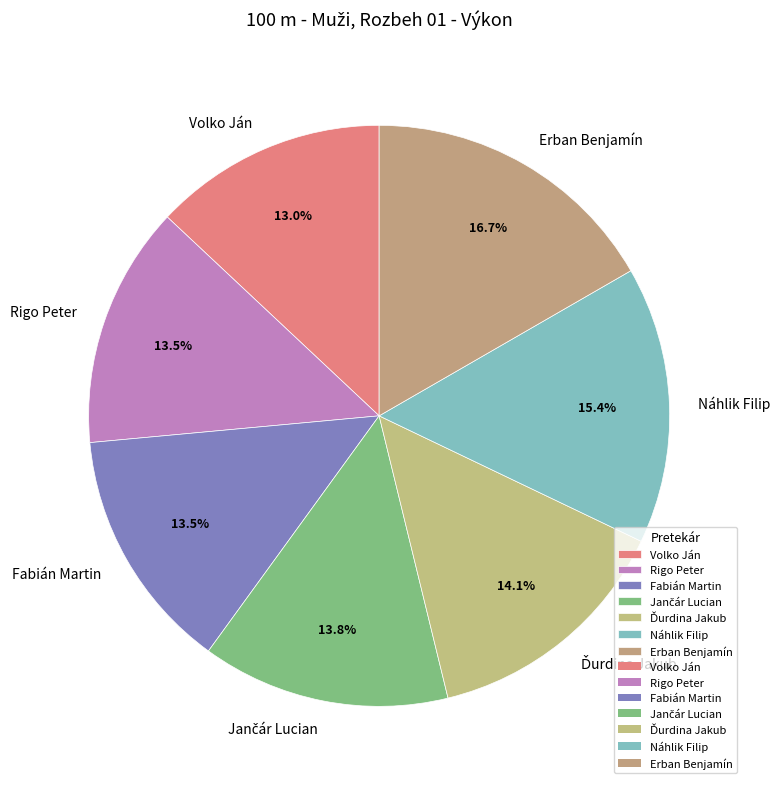

How many segments does this pie chart have?

7